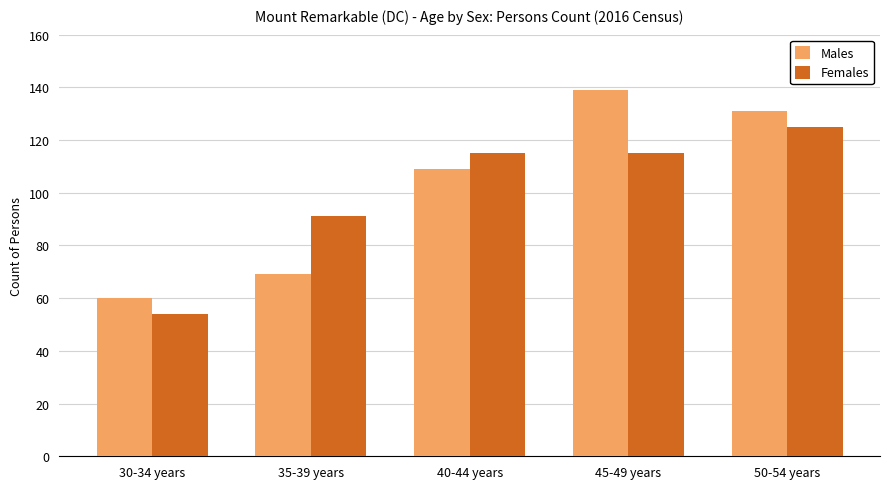

Which series has the largest total across all categories?

Males